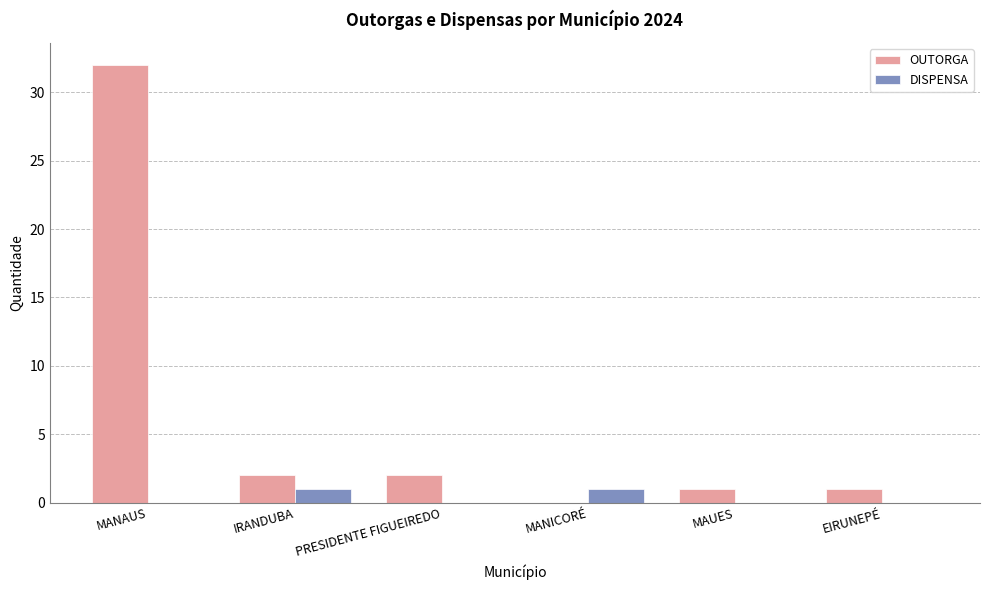

Between MANAUS and MAUES, which series saw the biggest shift?

OUTORGA